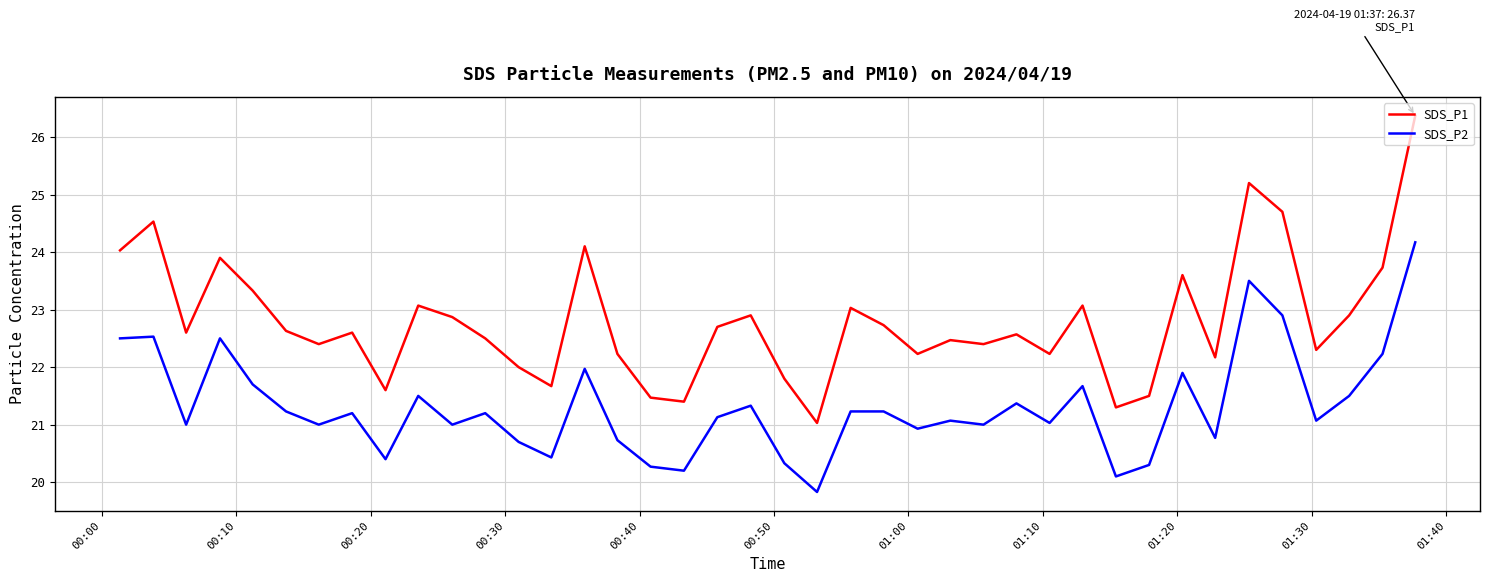

True or false: SDS_P1 and SDS_P2 intersect in this chart.

False